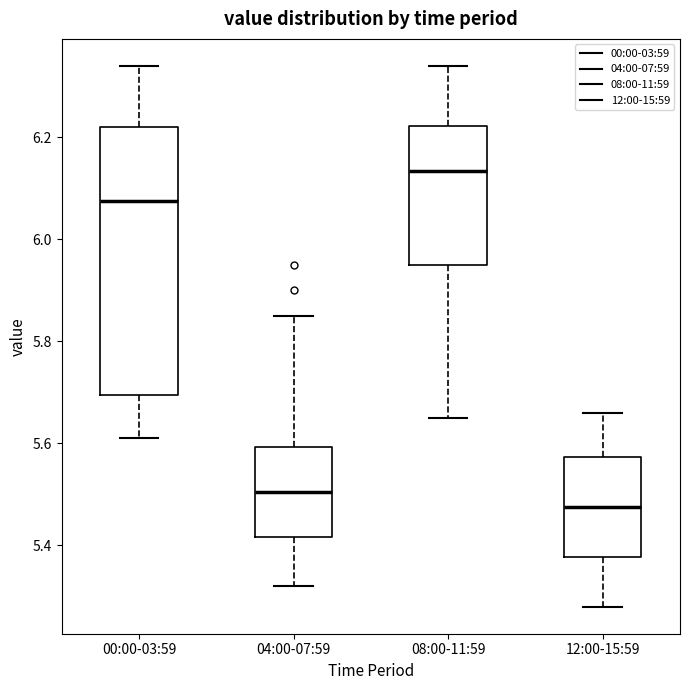

Reading left to right, read every box against the y-axis: the position of its median line, the range the box covers, and the ends of its whiskers. The values are not printed on the chart, so give them approximately, as read against the axis.

00:00-03:59: median 6.08, box 5.70 to 6.22, whiskers 5.62 to 6.34
04:00-07:59: median 5.50, box 5.42 to 5.60, whiskers 5.32 to 5.86
08:00-11:59: median 6.14, box 5.96 to 6.22, whiskers 5.66 to 6.34
12:00-15:59: median 5.48, box 5.38 to 5.58, whiskers 5.28 to 5.66